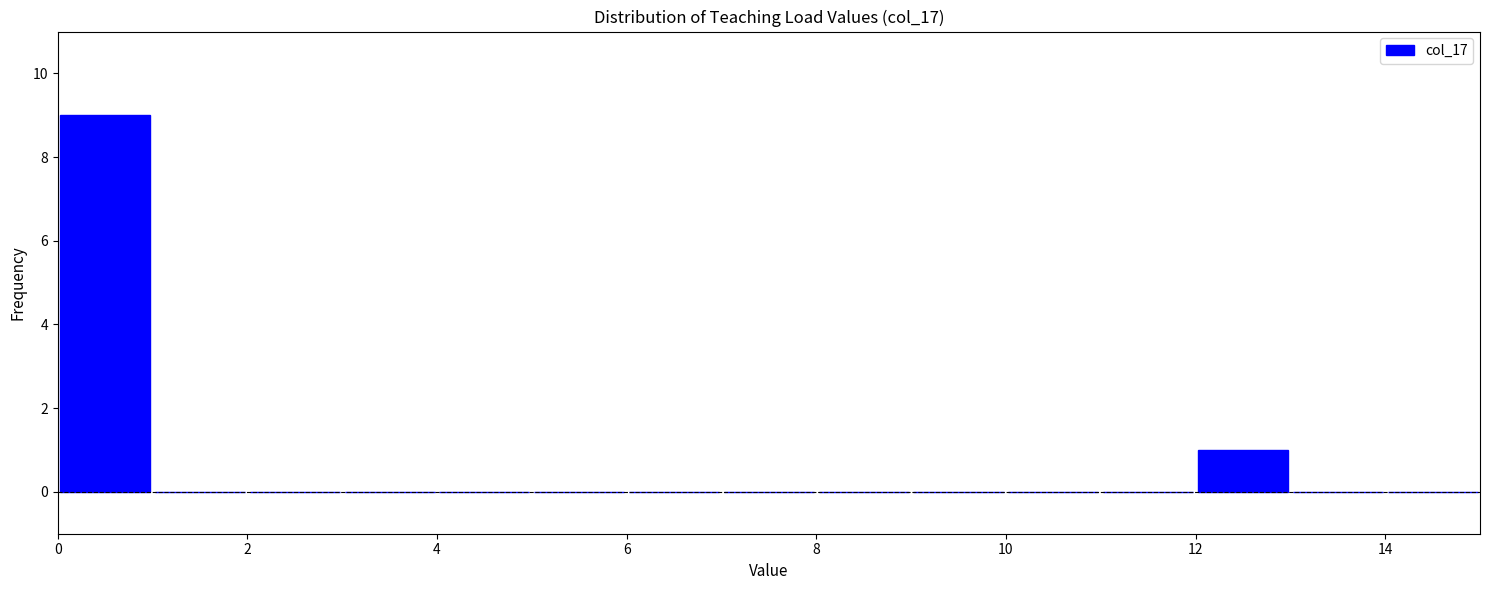

What is the height of the bar covering 12 to 13 on the x-axis? The values are not printed on the chart, so give them approximately, as read against the axis.

1